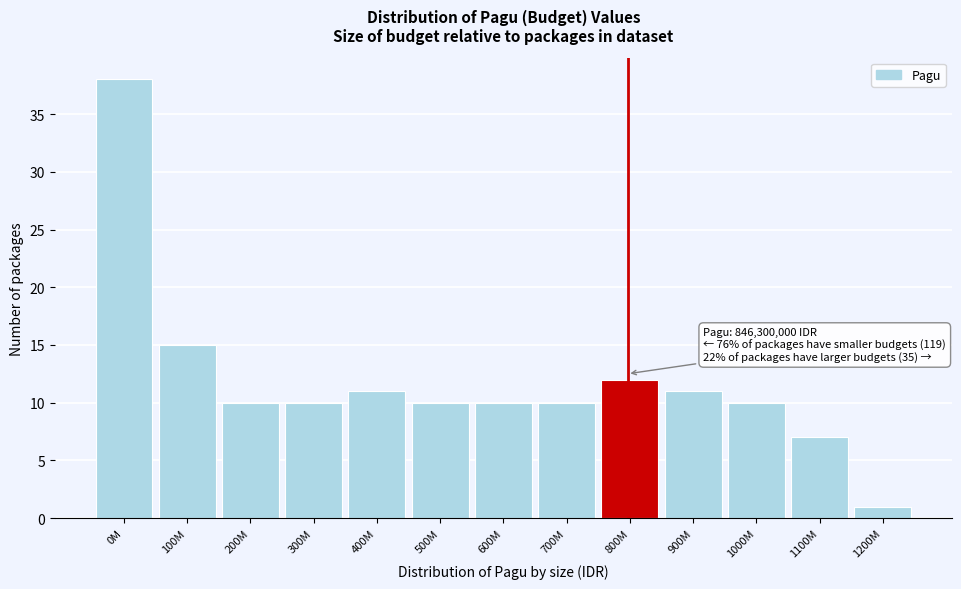

Reading right to left, what are all the values shown in this chart?

1	7	10	11	12	10	10	10	11	10	10	15	38